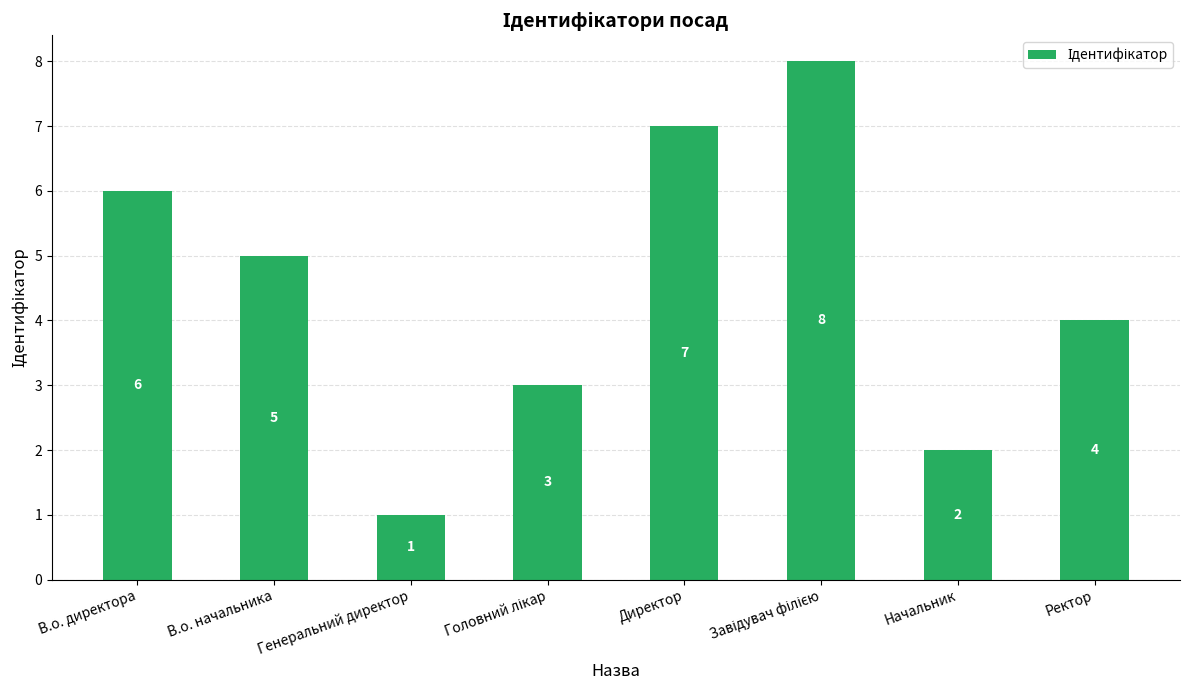

What is the label of the 1st bar from the left?

В.о. директора